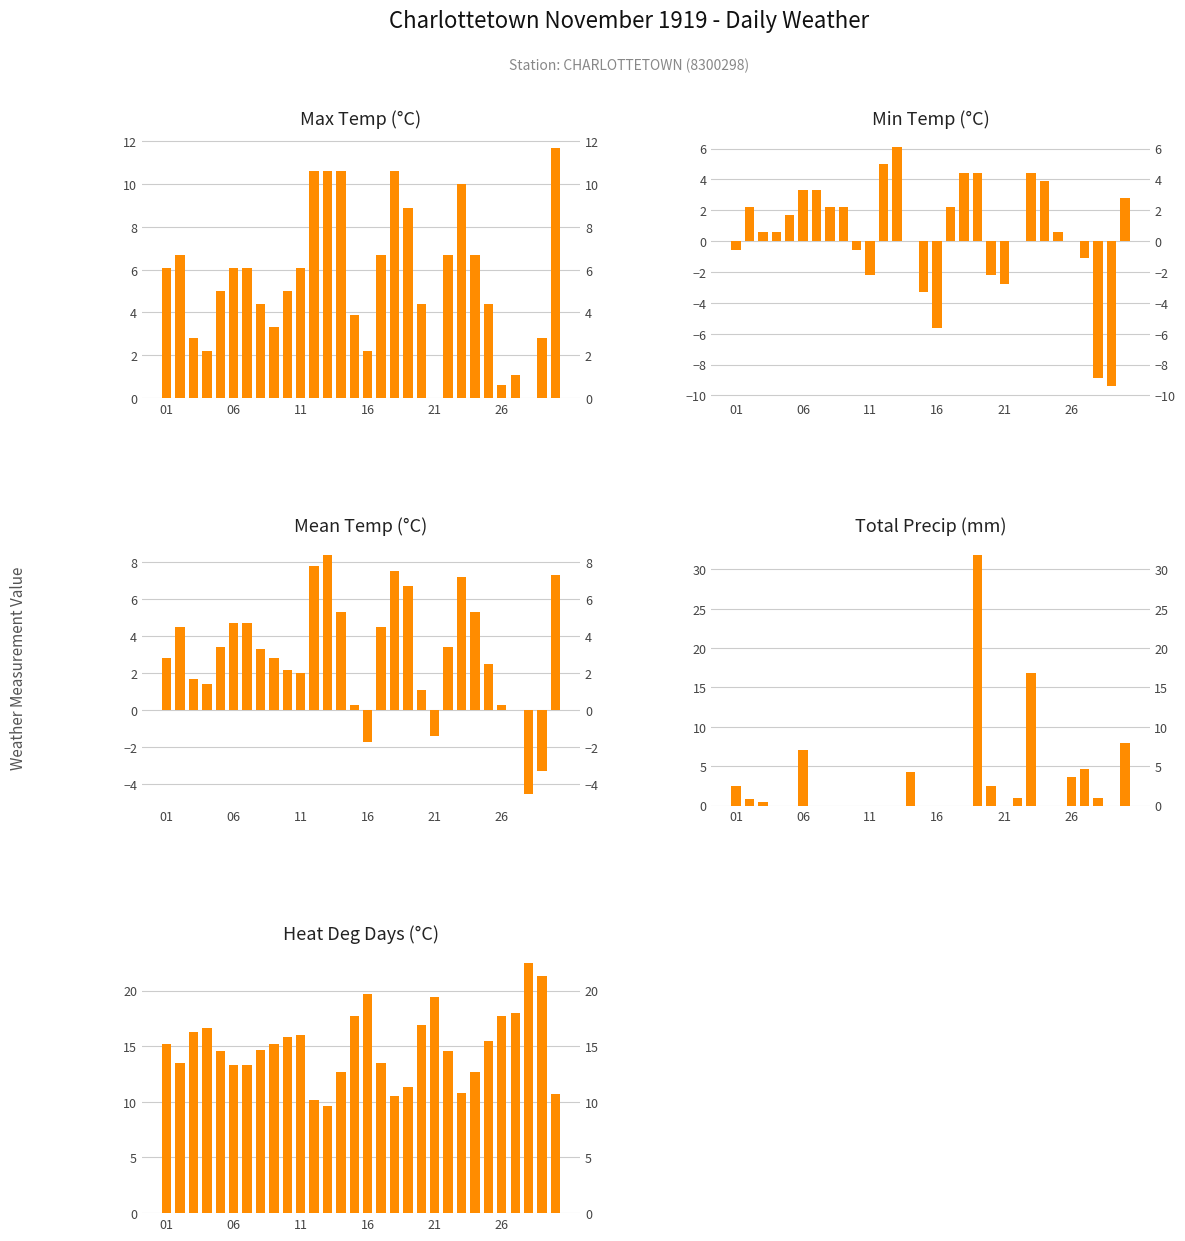

At how many categories does at least one series exceed 11?

27